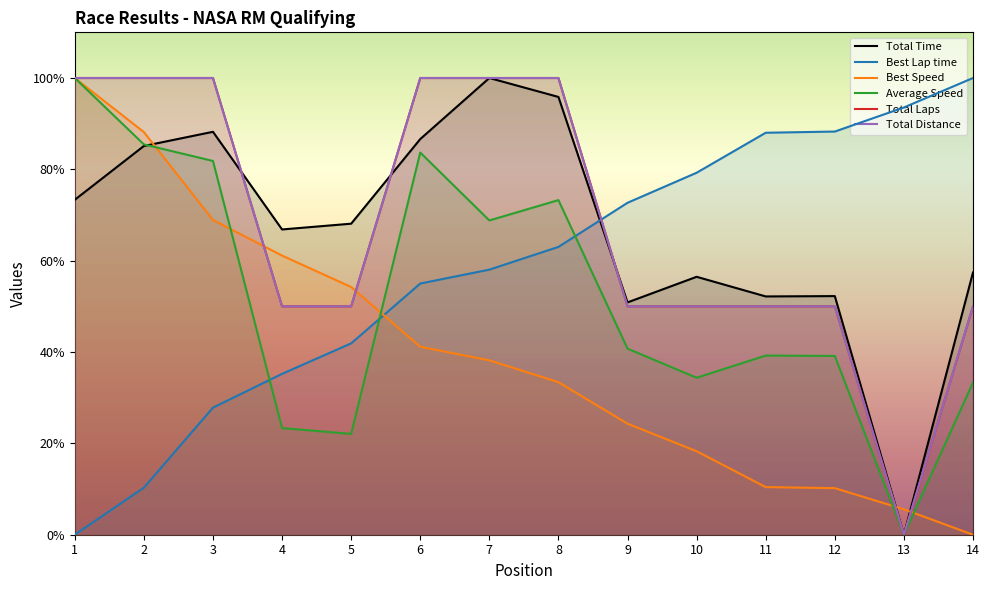

True or false: Total Distance has more than 2 interior local peaks.

False